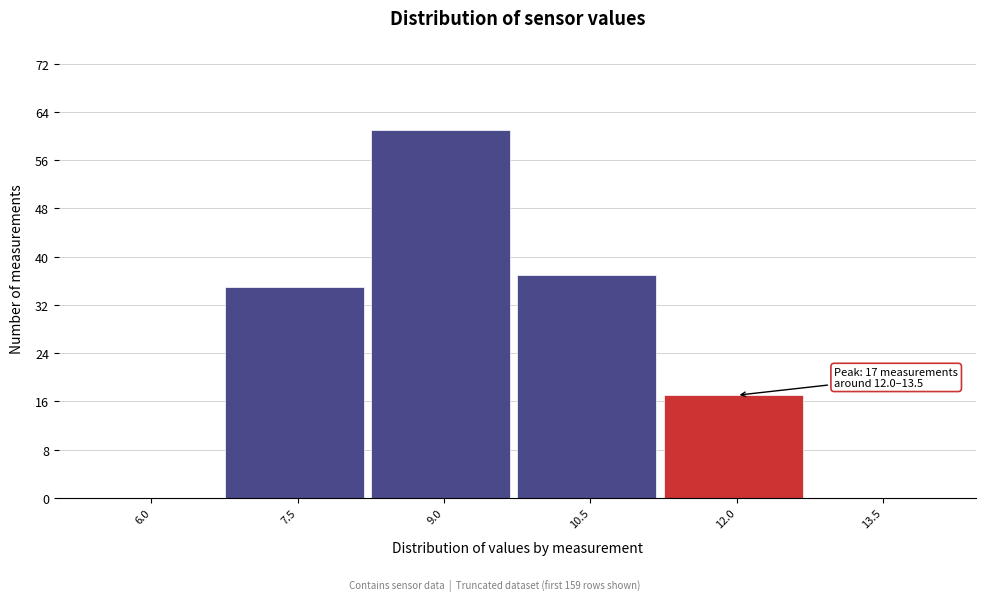

Reading left to right, transcribe all the data shown in this chart.

6.0=0	7.5=35	9.0=61	10.5=37	12.0=17	13.5=0